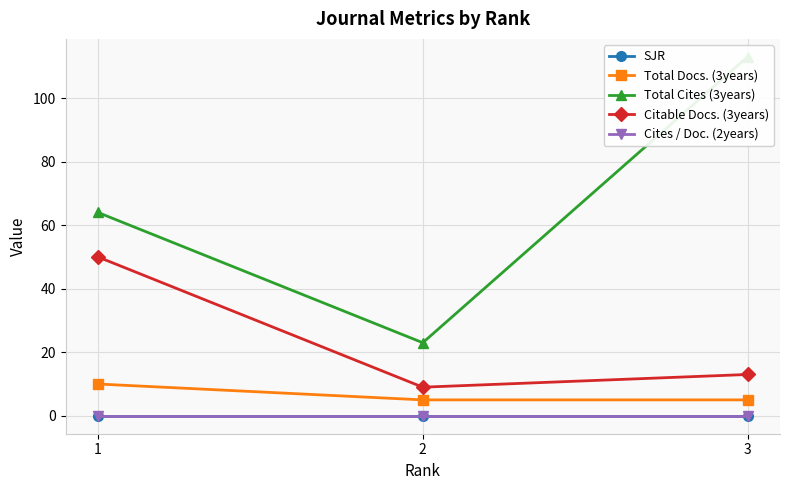

List the series in order of their peak value, lowest first.

SJR, Cites / Doc. (2years), Total Docs. (3years), Citable Docs. (3years), Total Cites (3years)